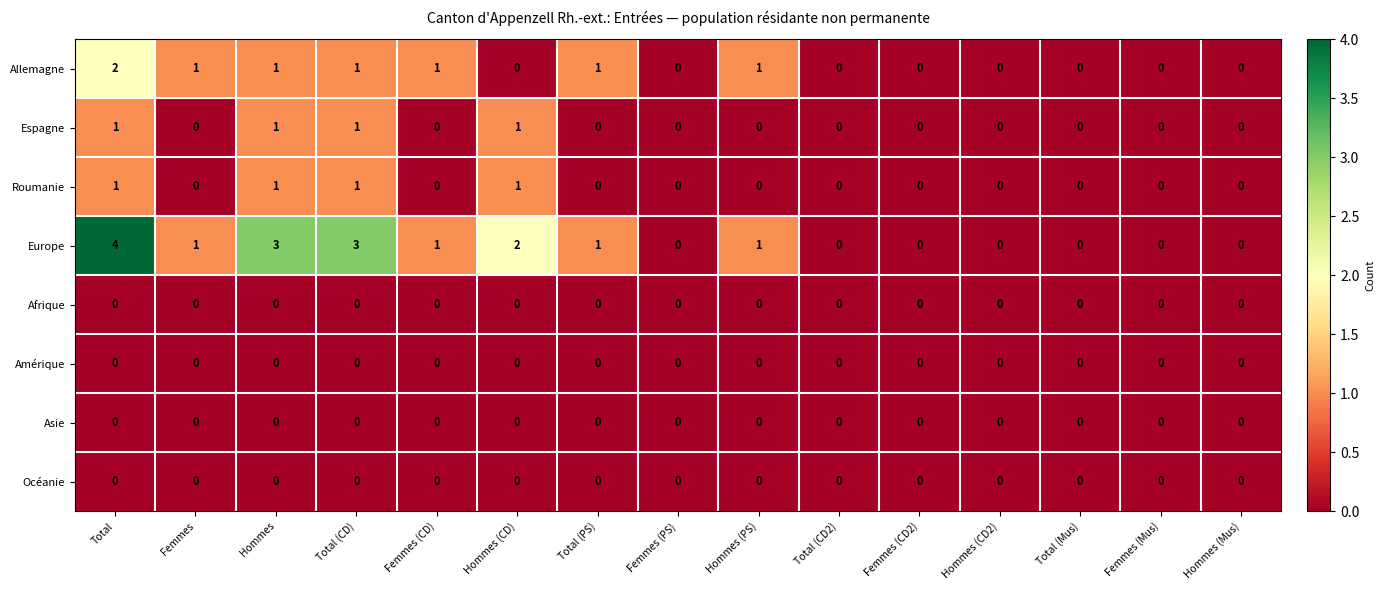

Between Hommes and Total (CD2), which series saw the biggest shift?

Europe